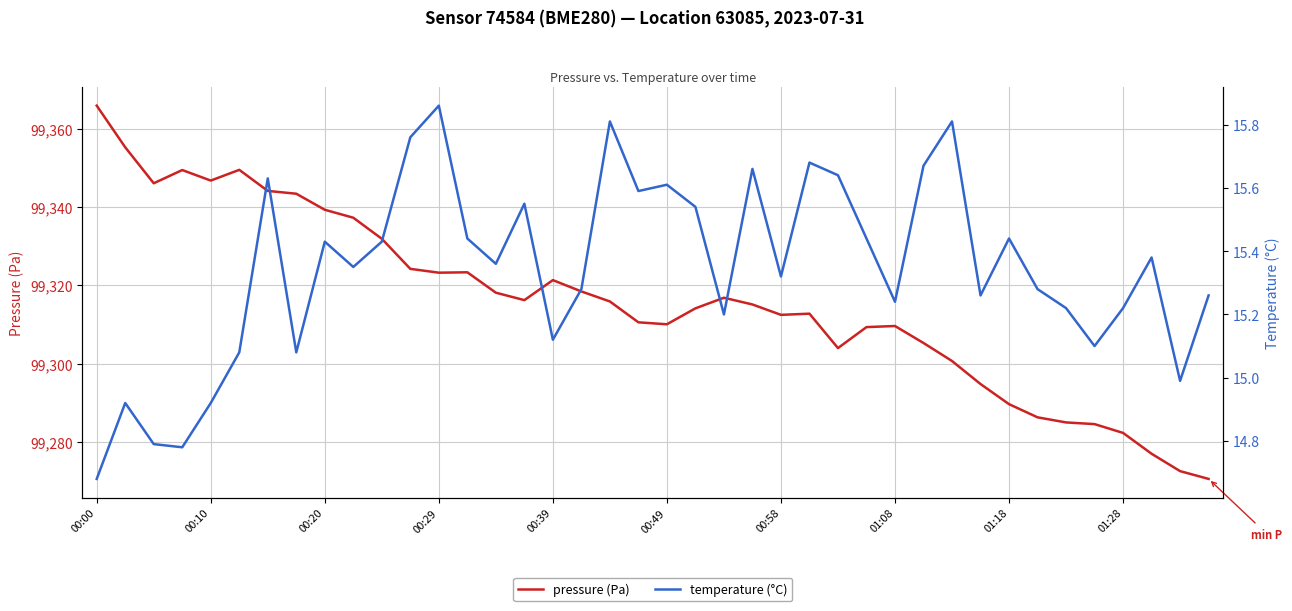

In temperature (°C), how many points are lower than both neighbors (excluding endpoints)?

12